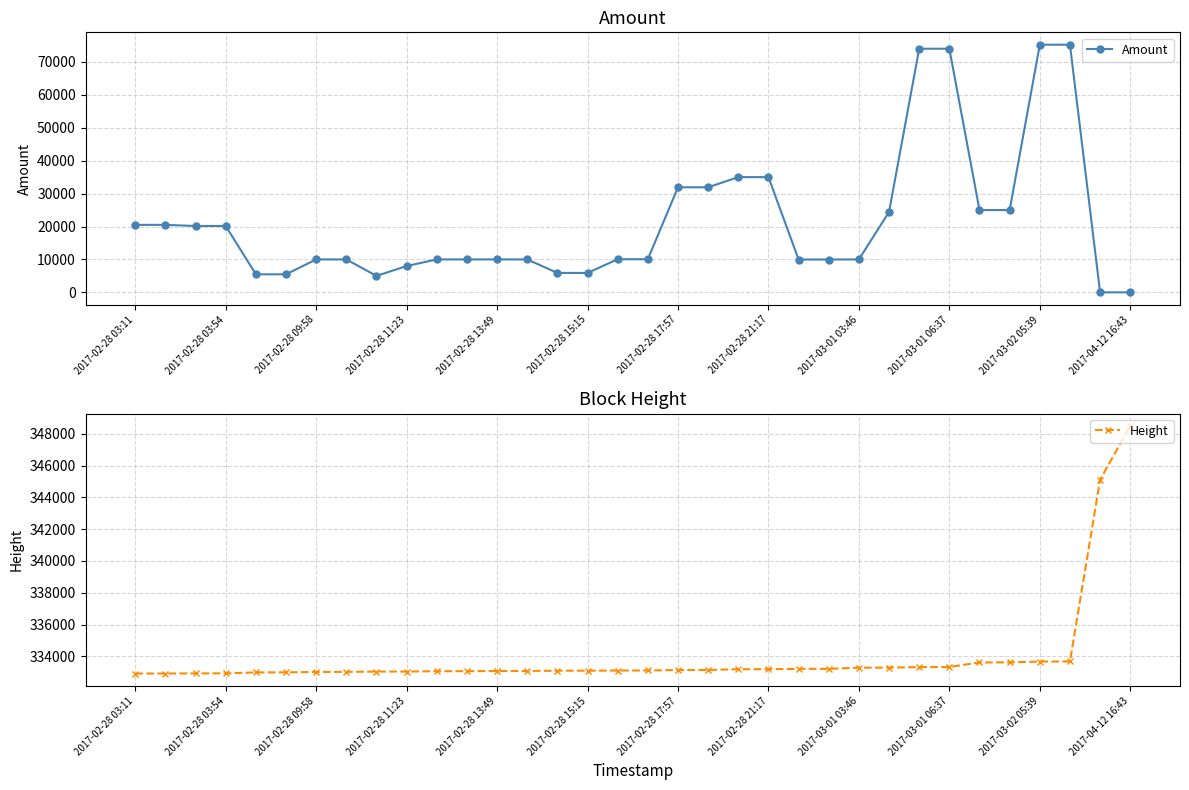

The value of Amount at 2017-02-28 03:54 is 20156.6. True or false?

True